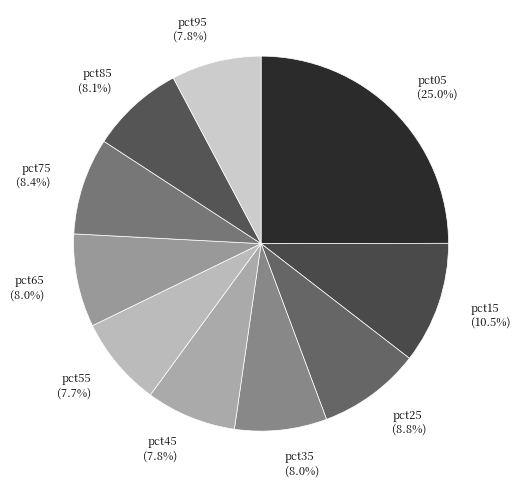

What is the ratio of the value at pct55 to the value at pct05?

0.3